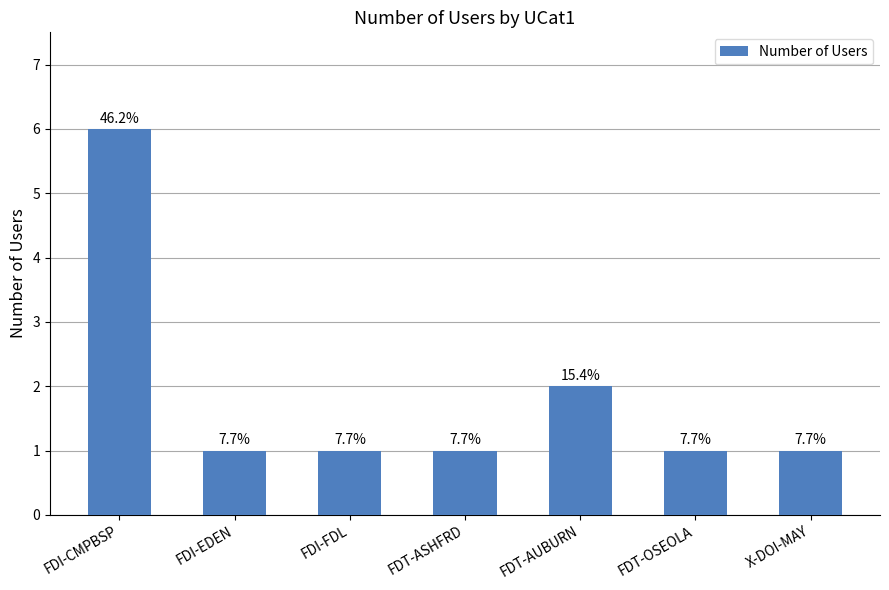

At which label is the value closest to 3?

FDT-AUBURN